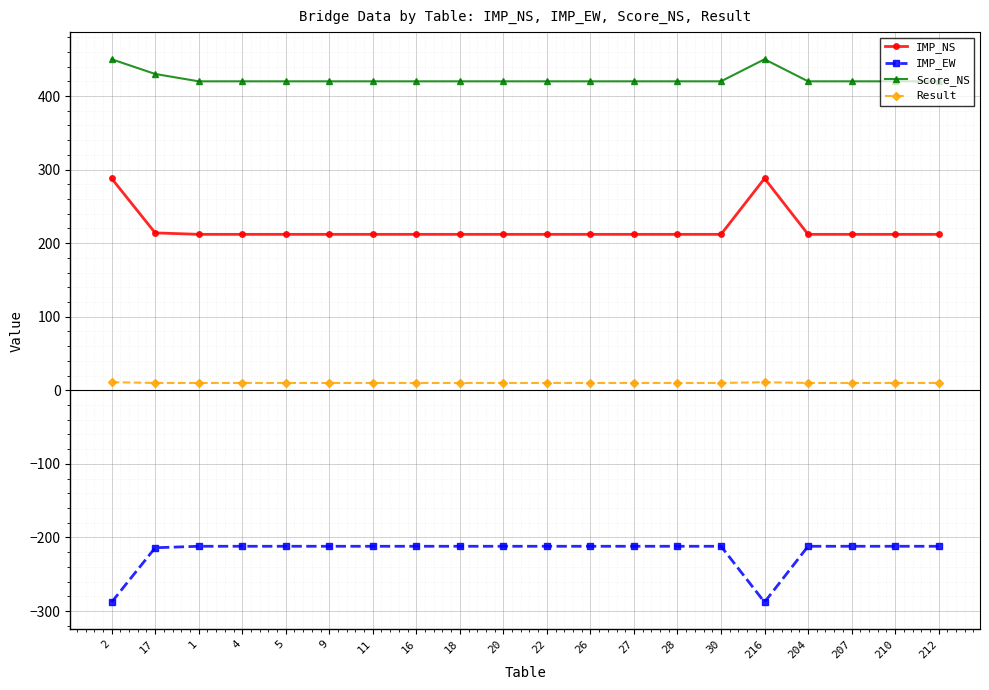

What is the label of the 6th point from the left?

9